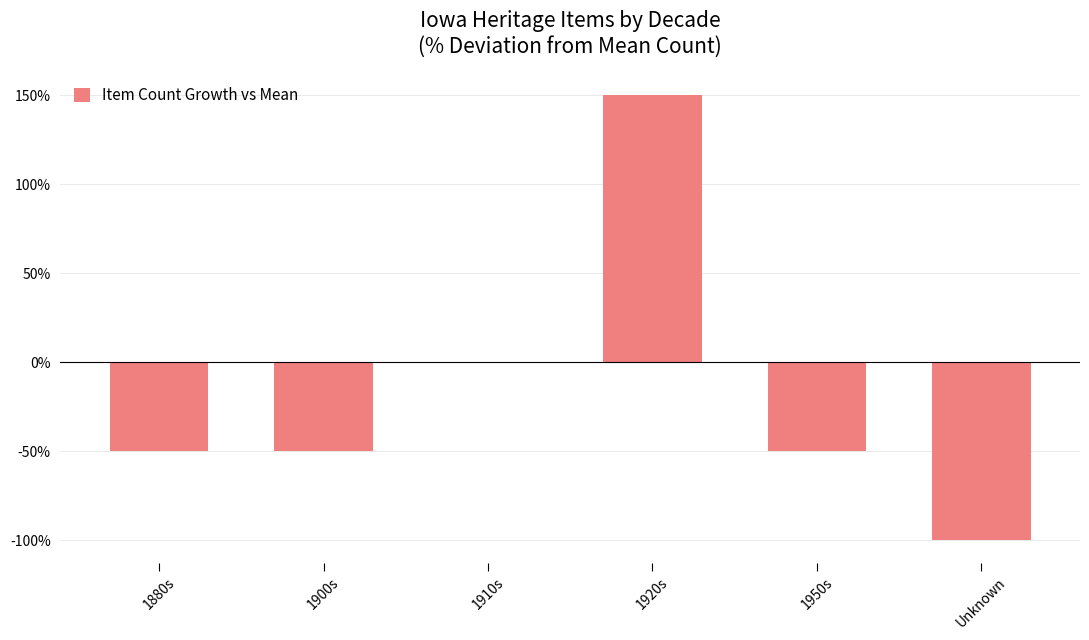

The chart shows a value of -65 at 1900s. True or false?

False